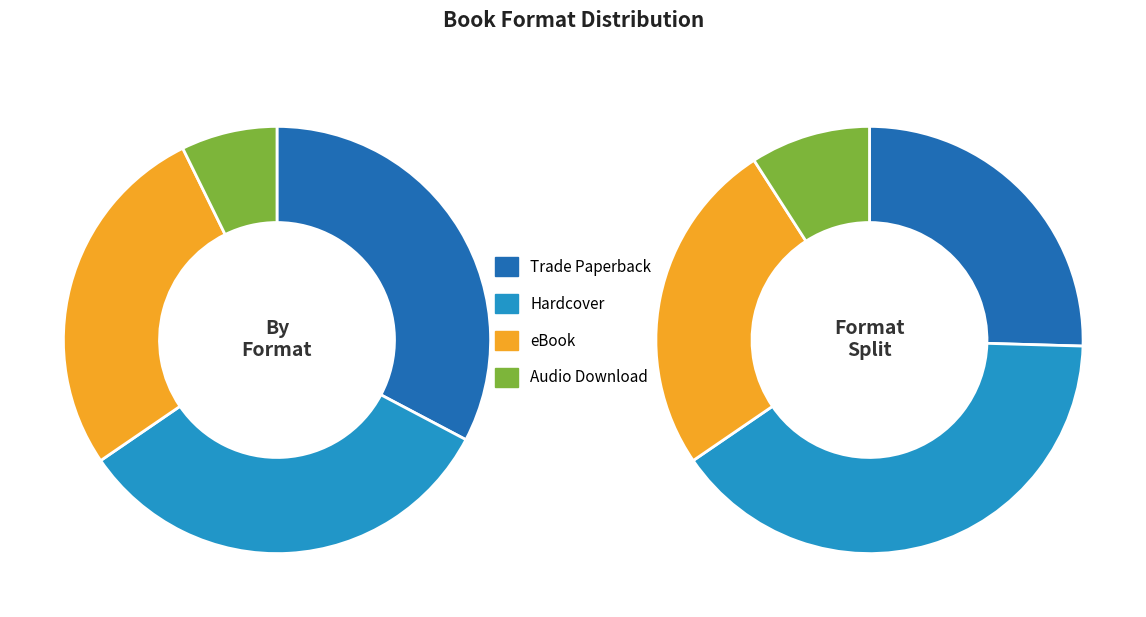

To the nearest percent, what portion does Audio Download represent?

7%